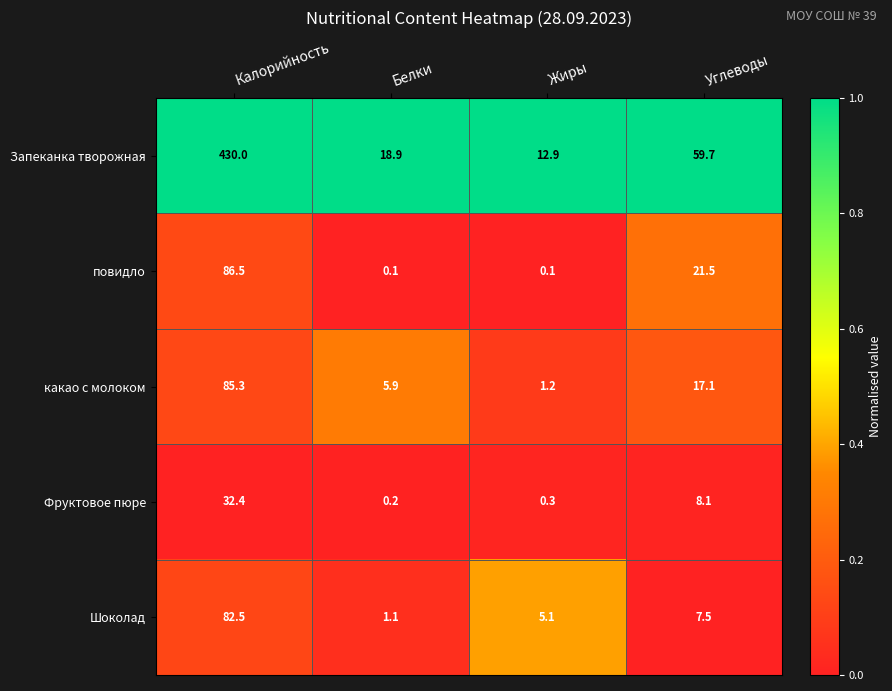

Reading right to left, transcribe all the data shown in this chart.

Запеканка творожная: 59.7	12.9	18.9	430.0
повидло: 21.5	0.1	0.1	86.5
какао с молоком: 17.1	1.2	5.9	85.3
Фруктовое пюре: 8.1	0.3	0.2	32.4
Шоколад: 7.5	5.1	1.1	82.5